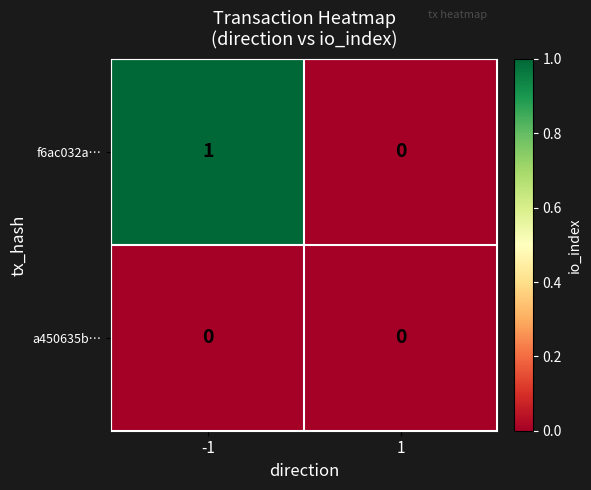

The f6ac032a… series shows 0 at 1. True or false?

True